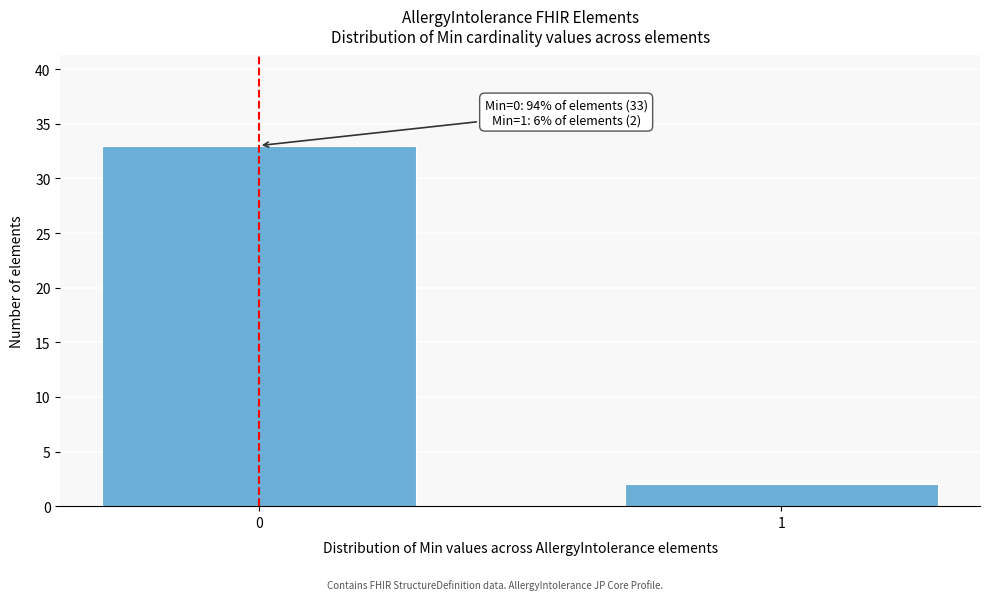

Reading right to left, transcribe all the data shown in this chart.

2	33